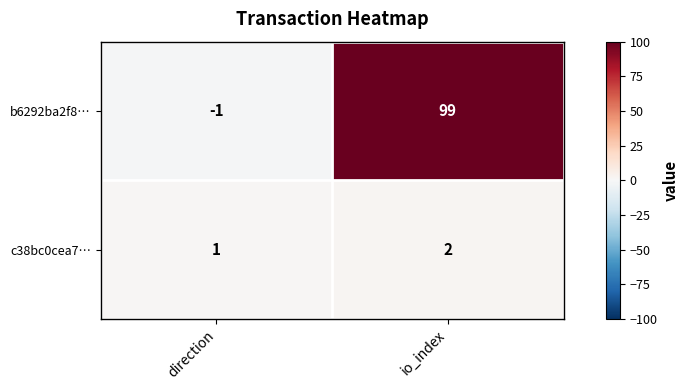

List the series in order of their peak value, lowest first.

c38bc0cea7…, b6292ba2f8…